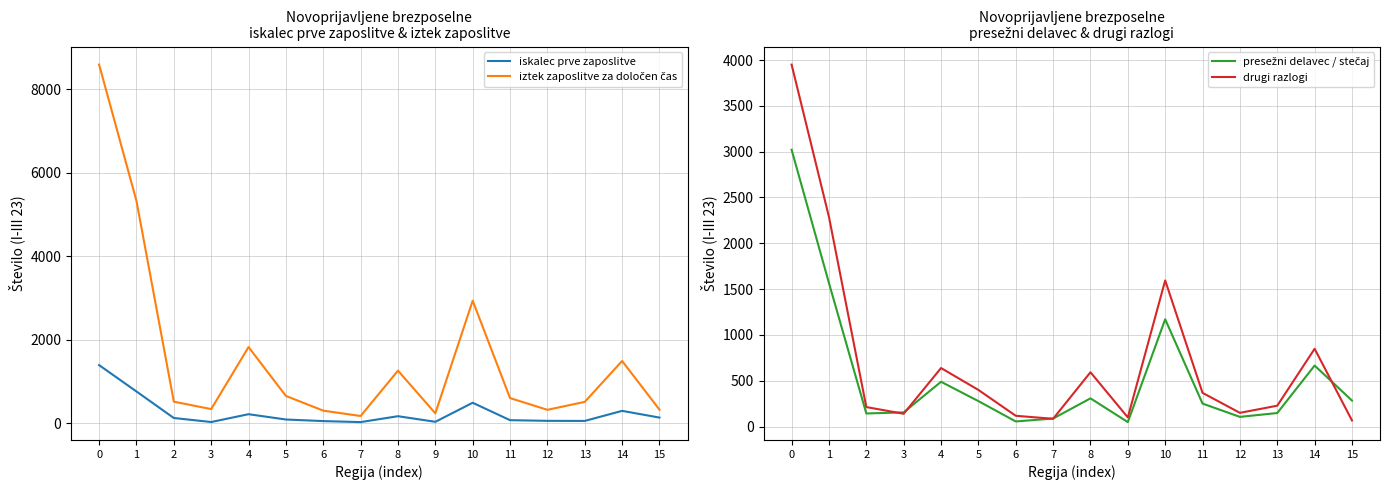

At 6, list the series in order from largest to smallest.

iztek zaposlitve za določen čas, drugi razlogi, presežni delavec / stečaj, iskalec prve zaposlitve